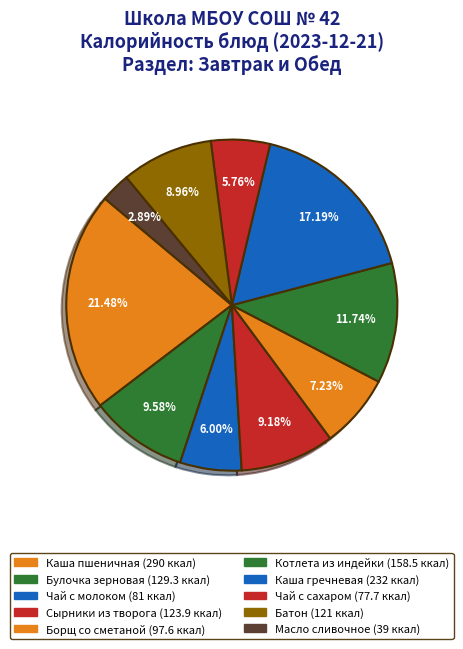

What portion of the pie excludes Булочка зерновая?

90.4%